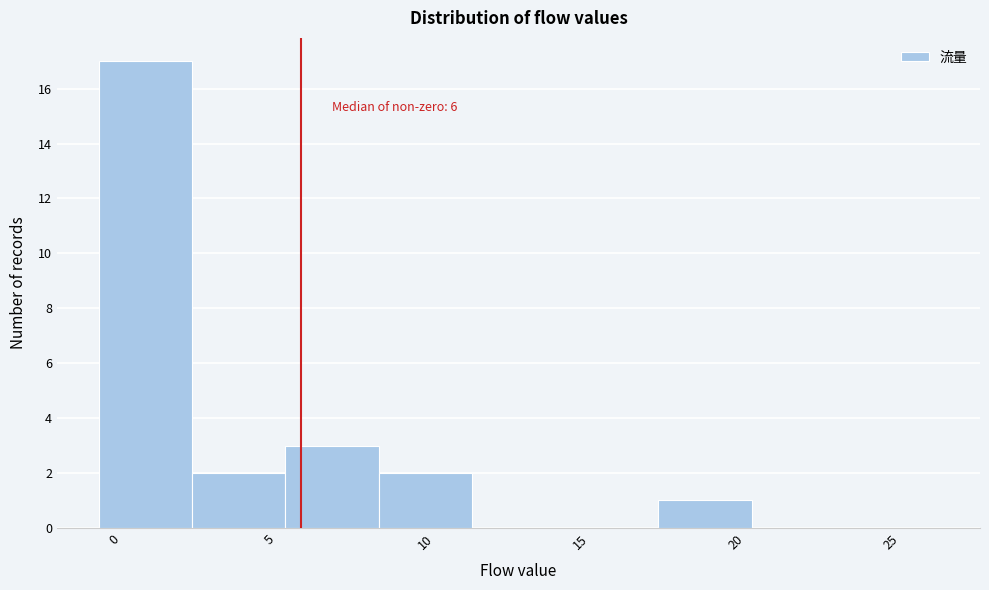

Which range on the x-axis has the tallest bar?

-0.5 to 2.5